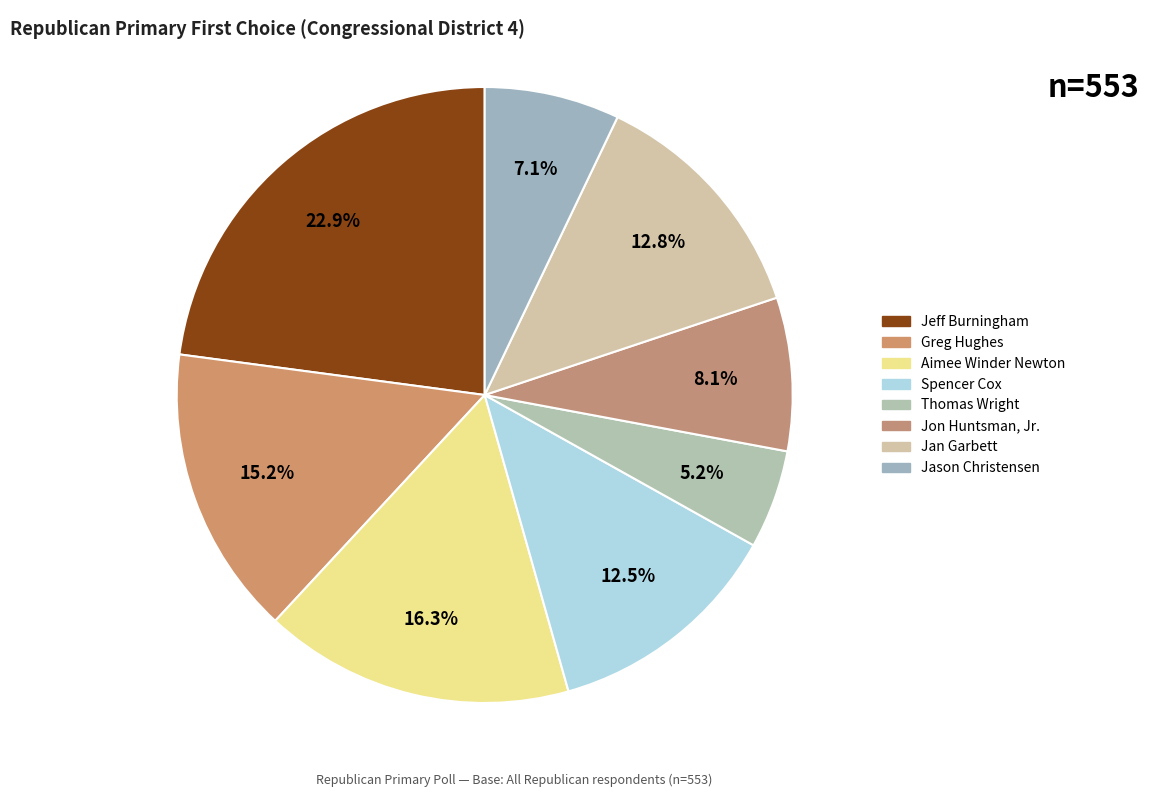

Does Jan Garbett account for over 50% of the chart?

No